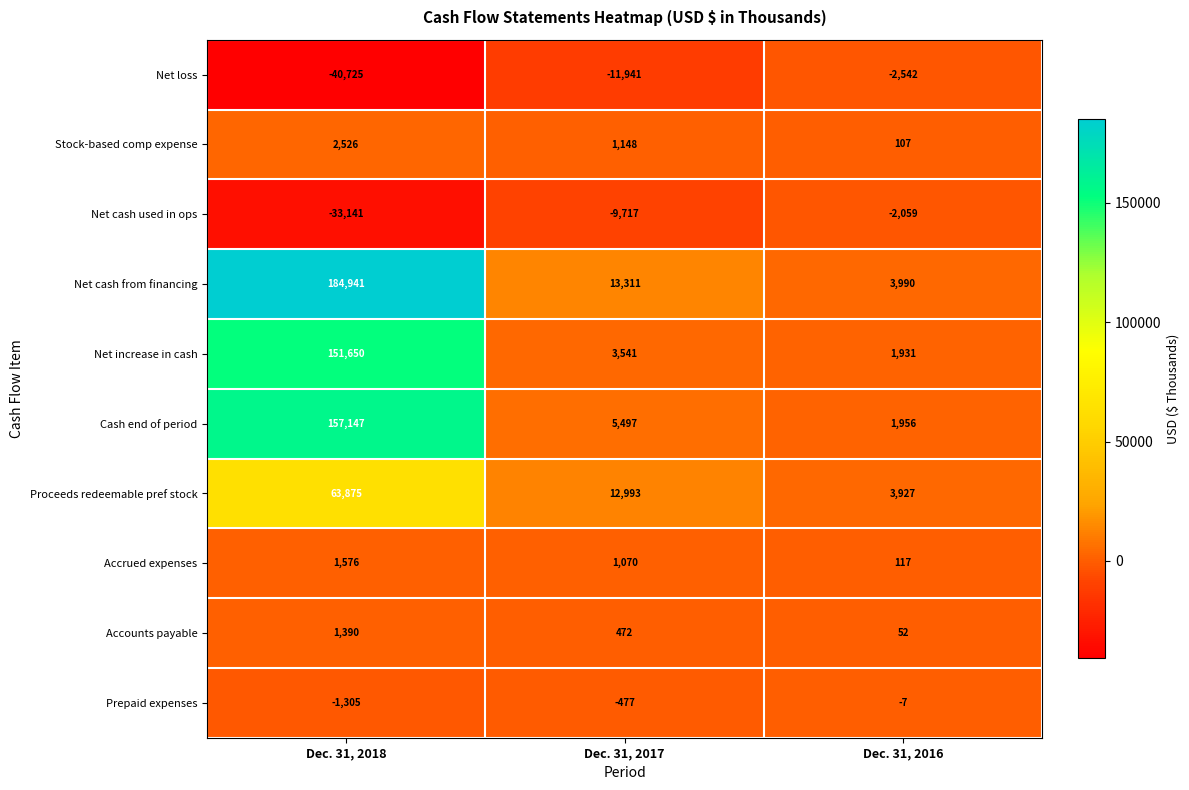

What is the difference between the Net cash used in ops values at Dec. 31, 2017 and Dec. 31, 2018?

23424